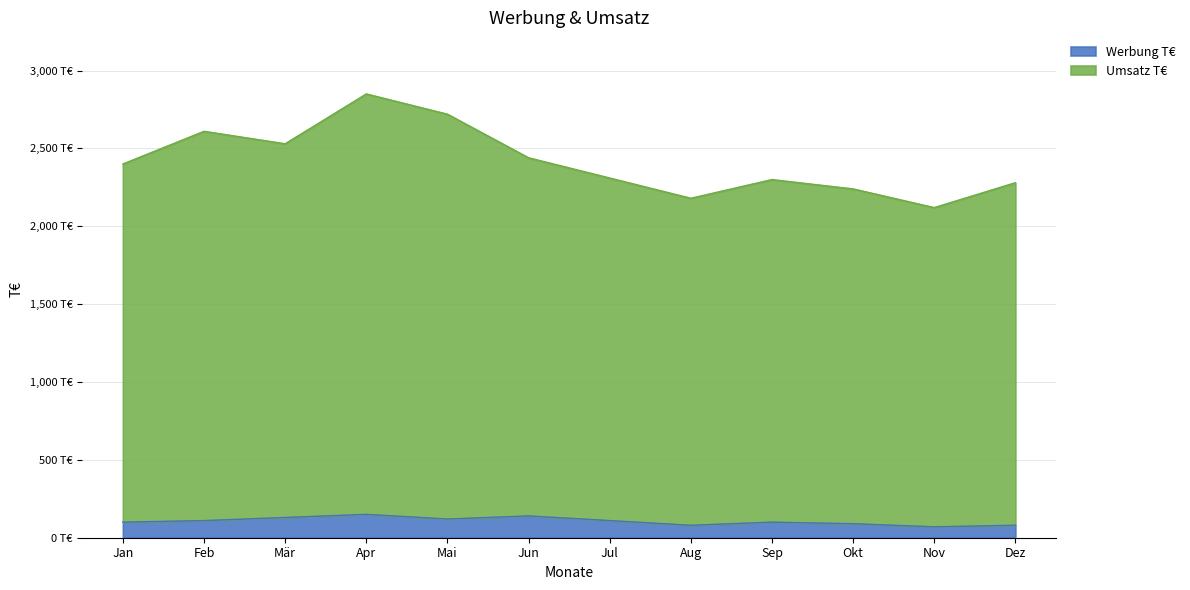

What position from the right is Mär?

10